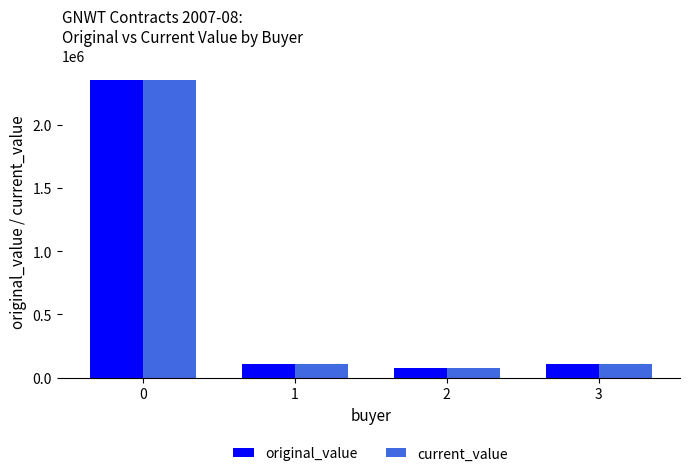

Is the value of original_value at 1 greater than the value of current_value at 0?

No